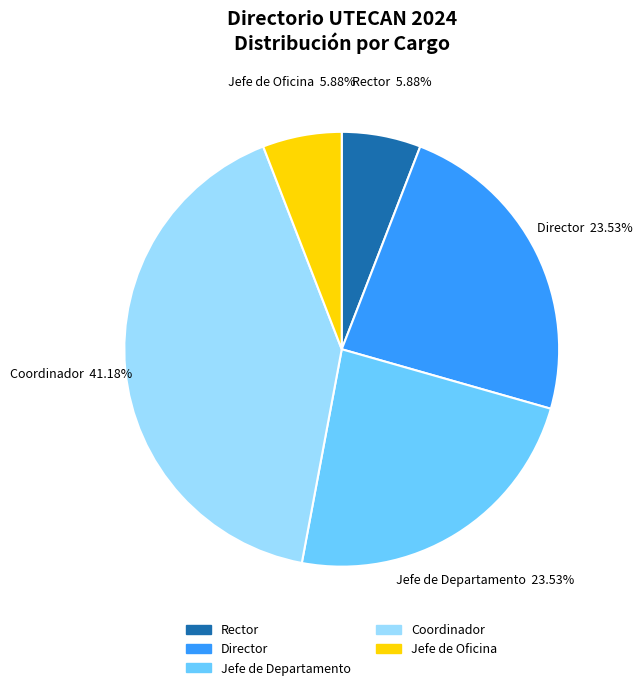

Between Director and Coordinador, which is larger?

Coordinador